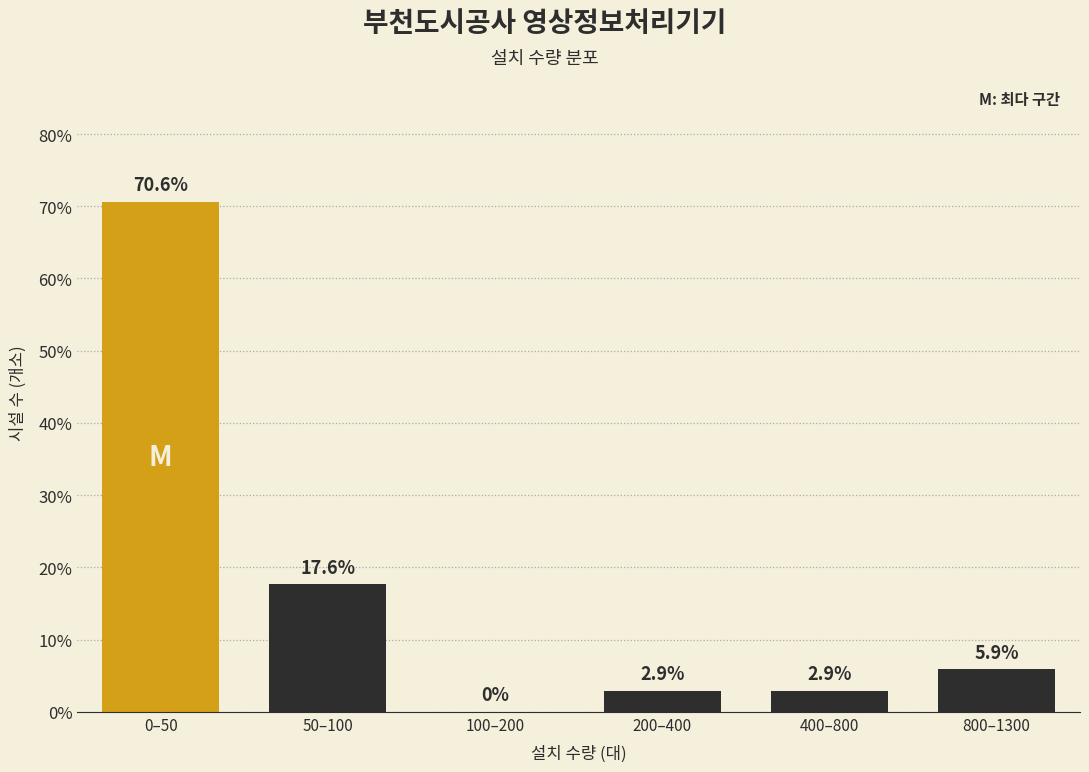

Reading left to right, extract all data points from this chart.

0–50=70.6	50–100=17.6	100–200=0.0	200–400=2.9	400–800=2.9	800–1300=5.9